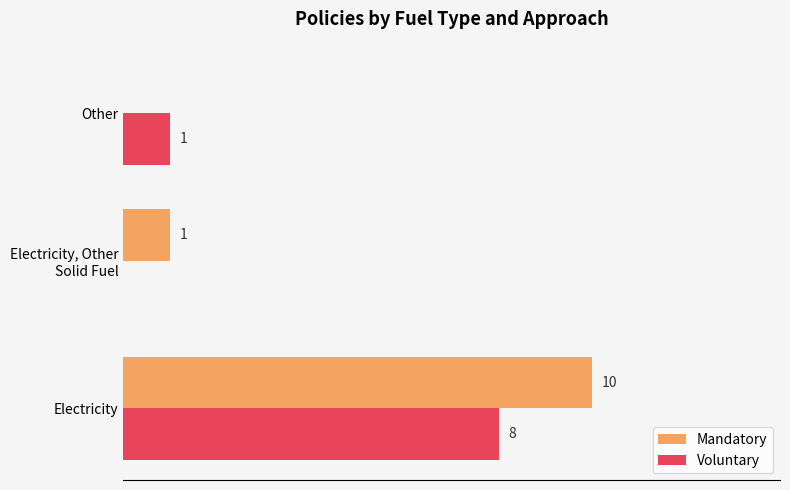

Is the value of Voluntary at Electricity greater than the value of Mandatory at Electricity?

No